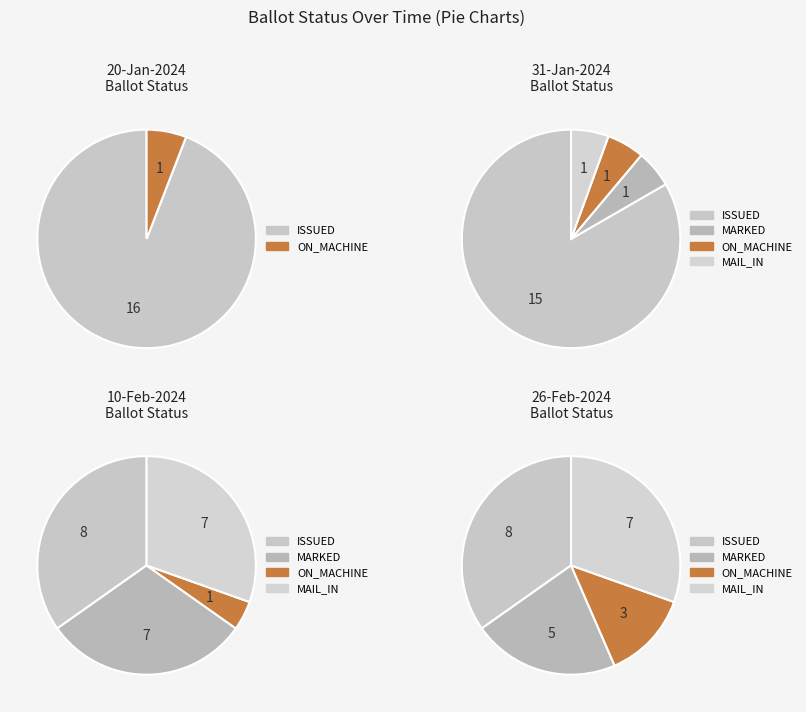

The ON_MACHINE slice represents 33% of the pie. True or false?

False